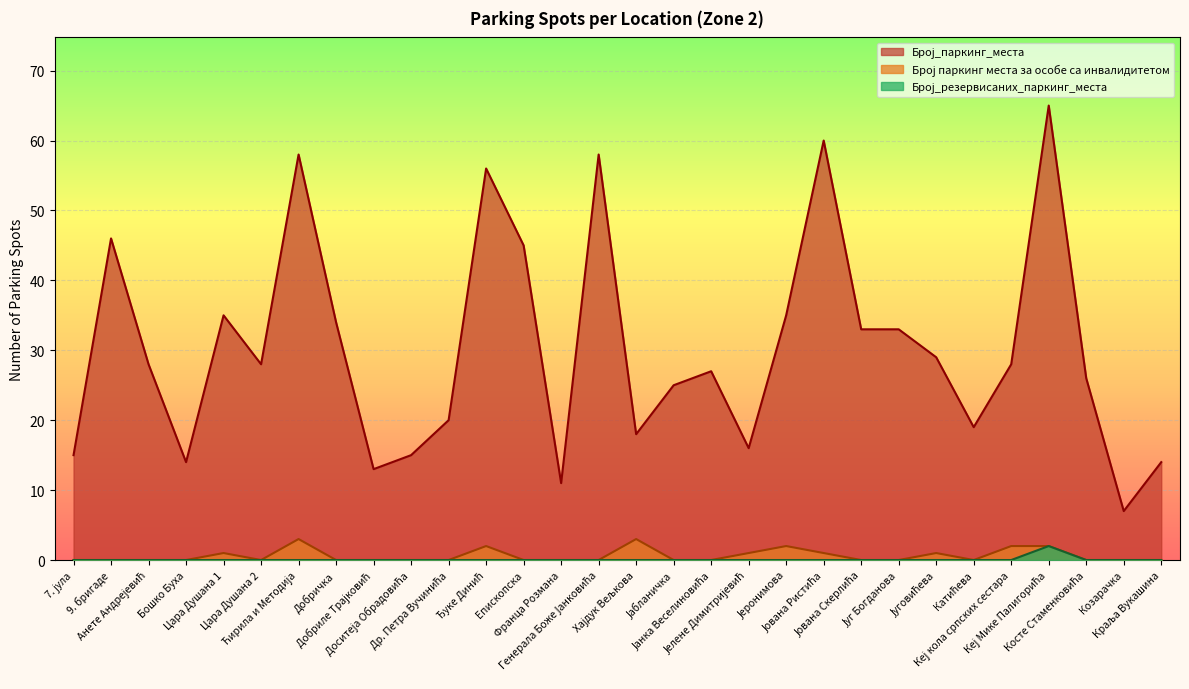

Which label corresponds to the smallest value in the chart?

7. јула